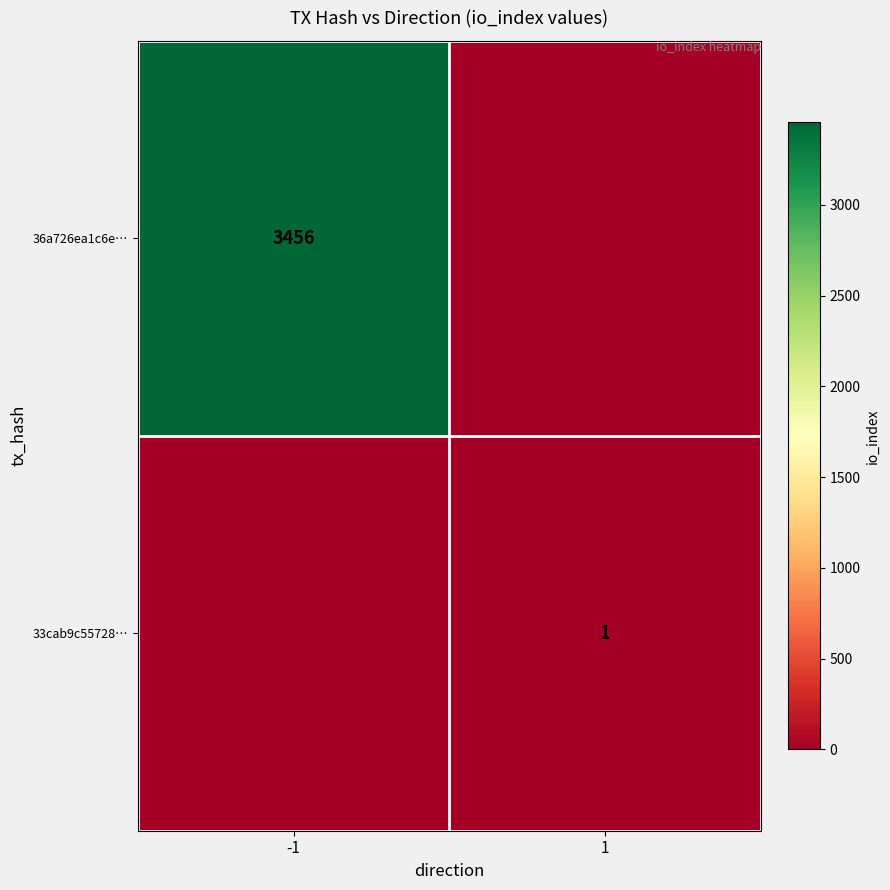

True or false: 36a726ea1c6e… has a value of 5100 at -1.

False